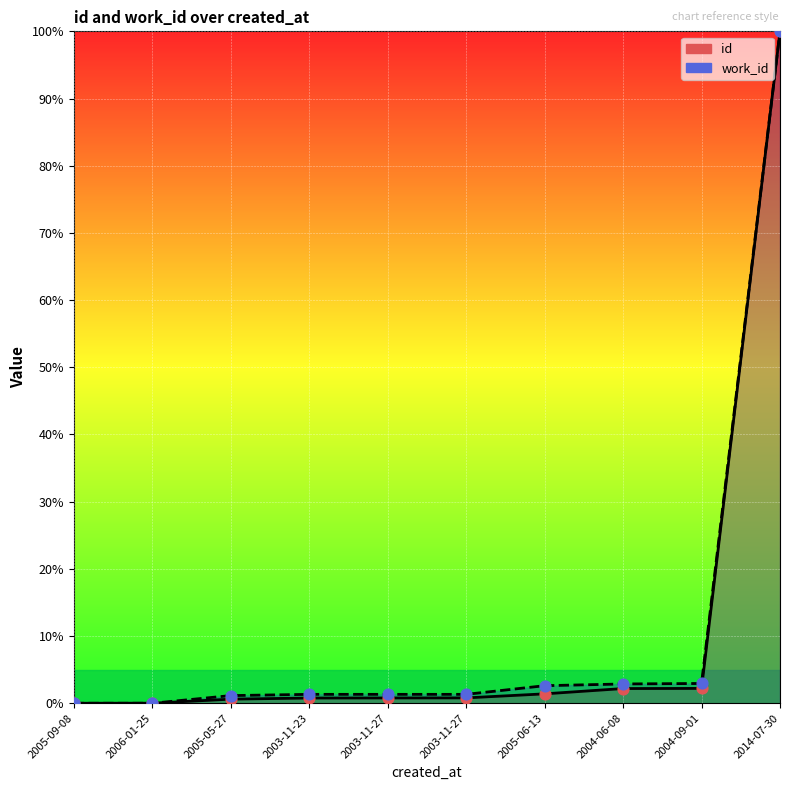

Which series contains the lowest Y value?

id